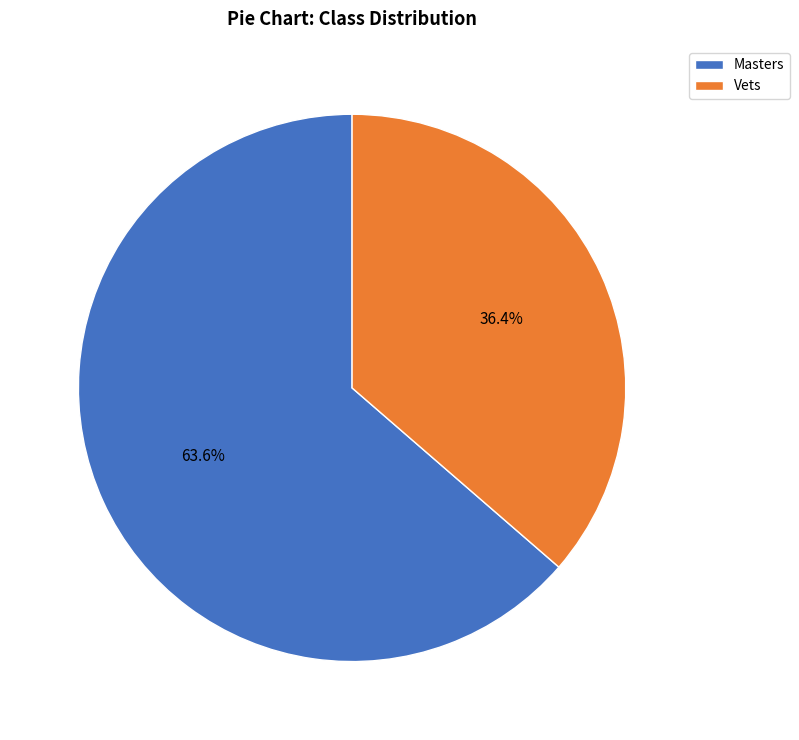

Which category has the biggest portion of the pie?

Masters